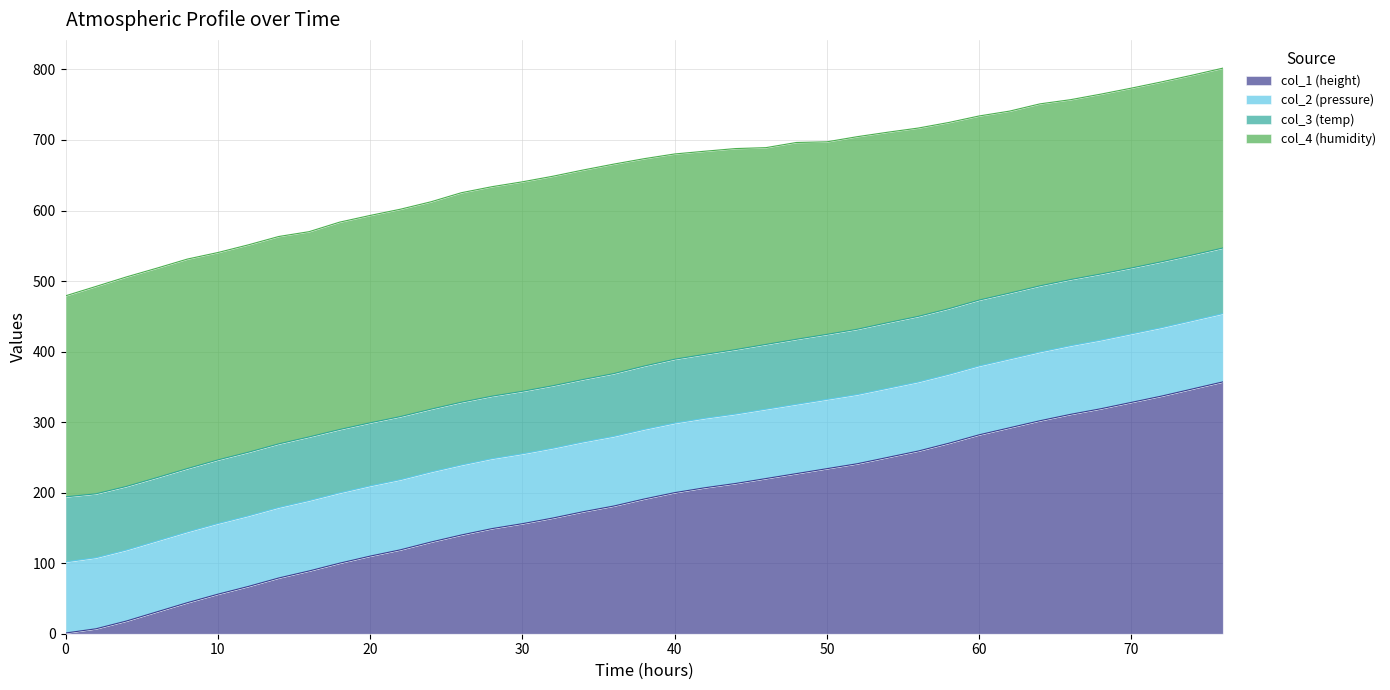

At how many categories does at least one series exceed 295?

19